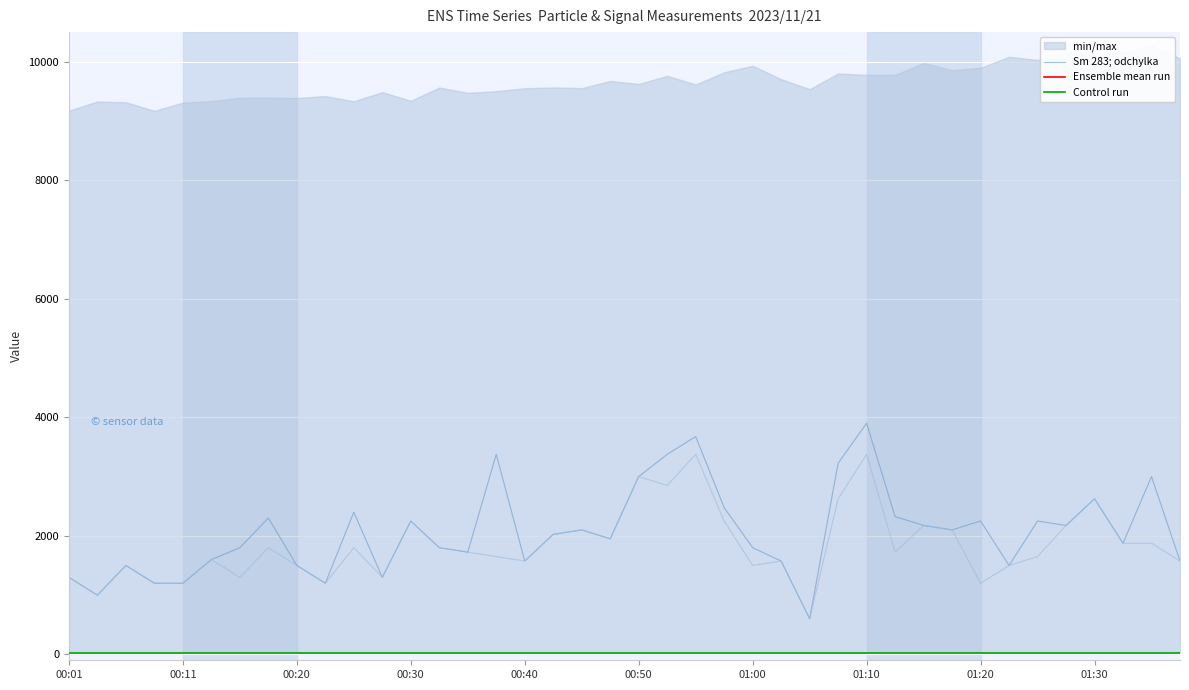

What is the lowest value of the Sm 283; odchylka series?

600